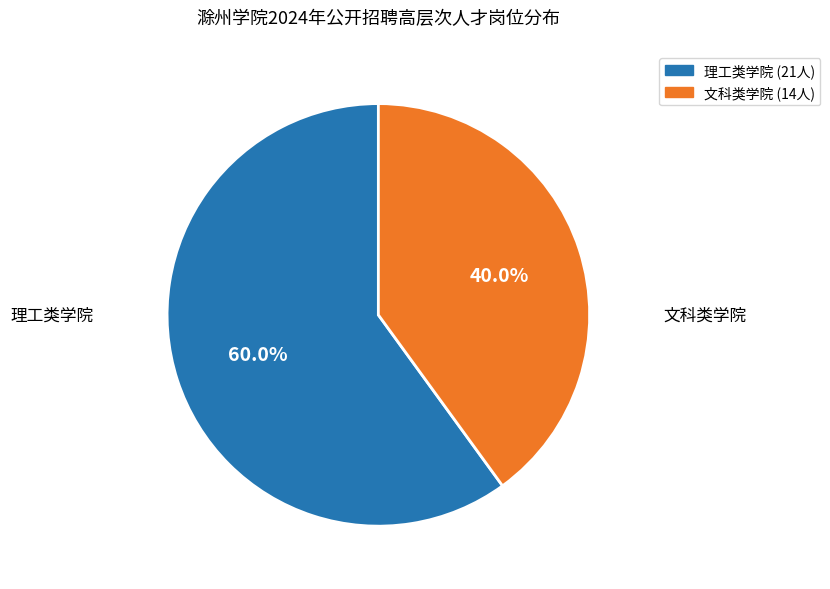

Is there a majority slice in this chart?

Yes